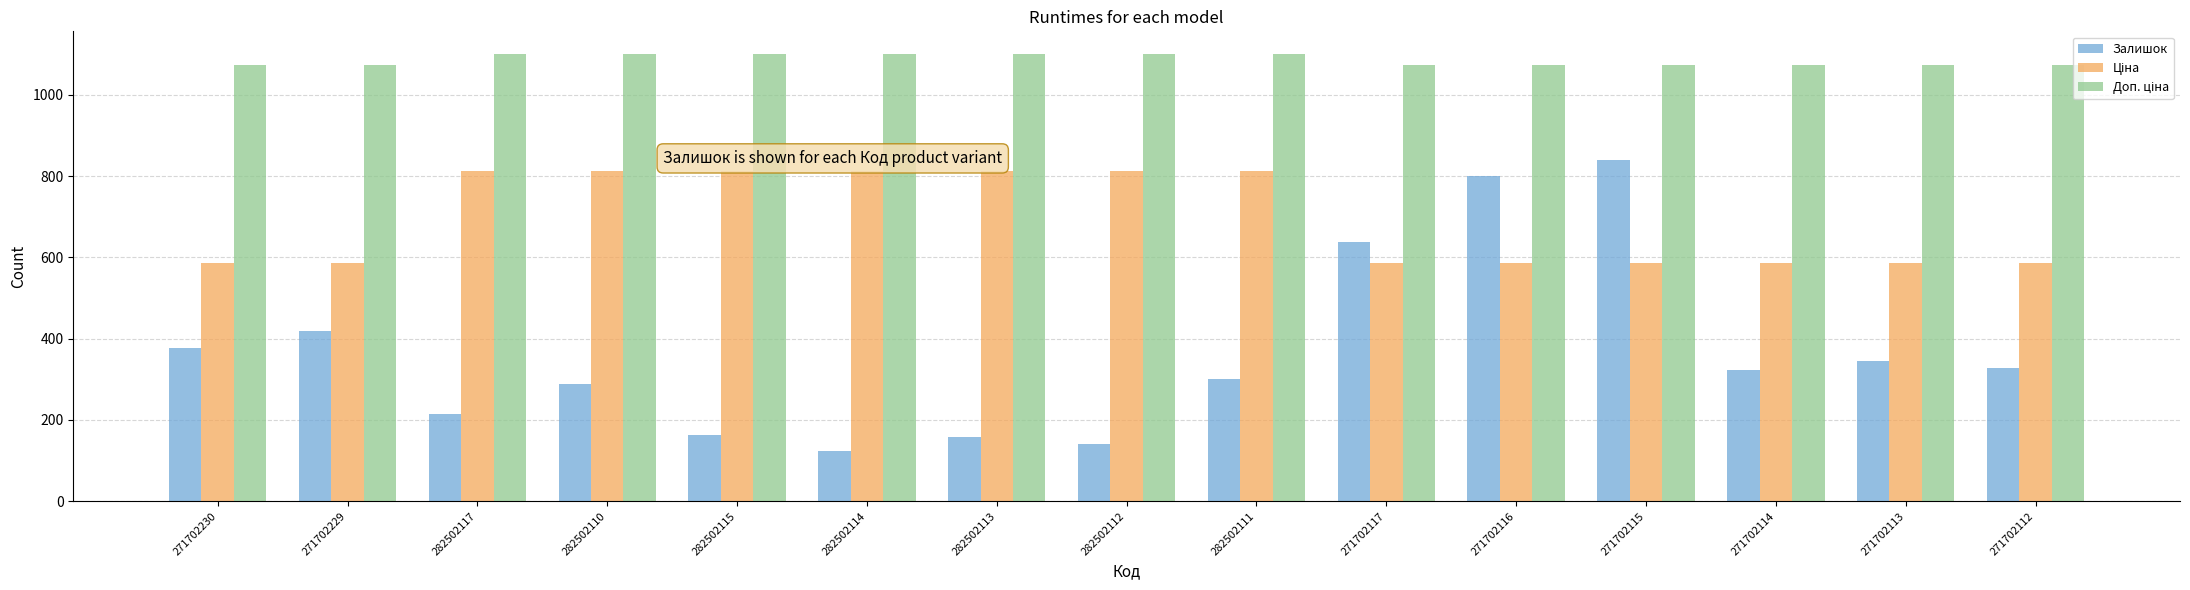

Which series has the widest spread of values?

Залишок